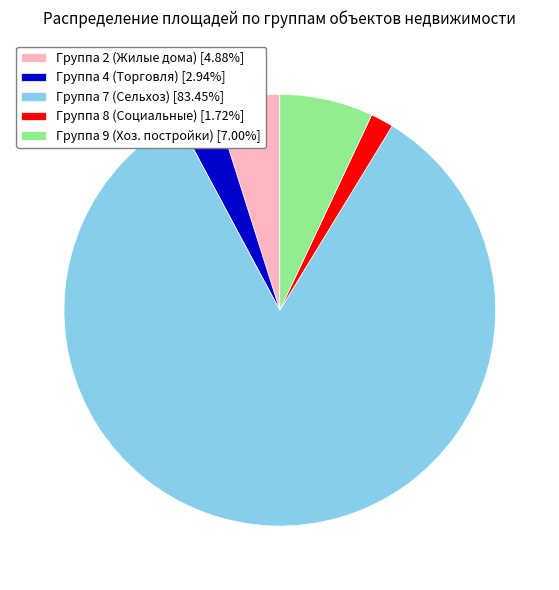

Does Группа 4 (Торговля) [2.94%] represent more than half of the total?

No